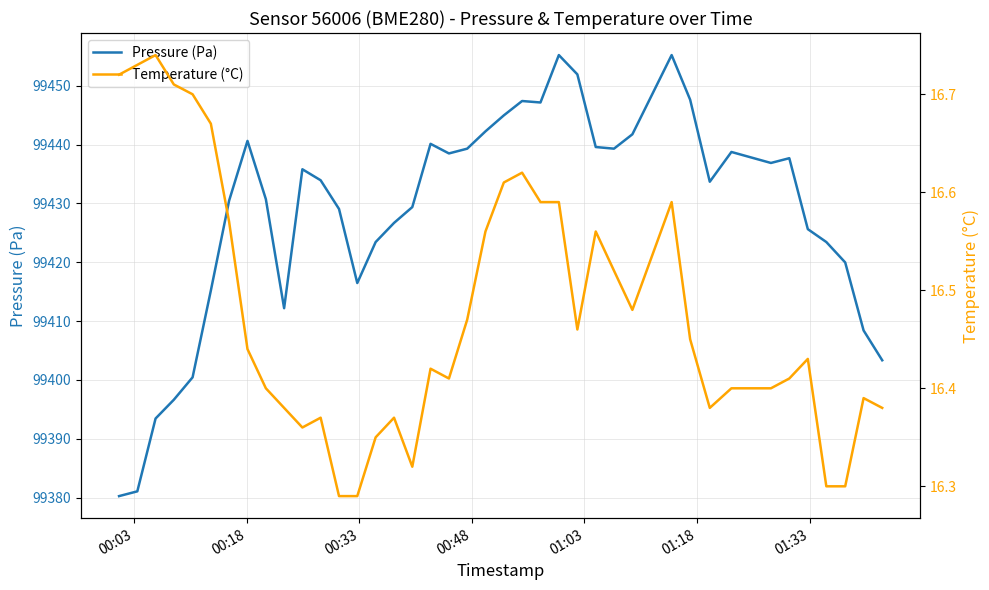

How many series are shown in this chart?

2